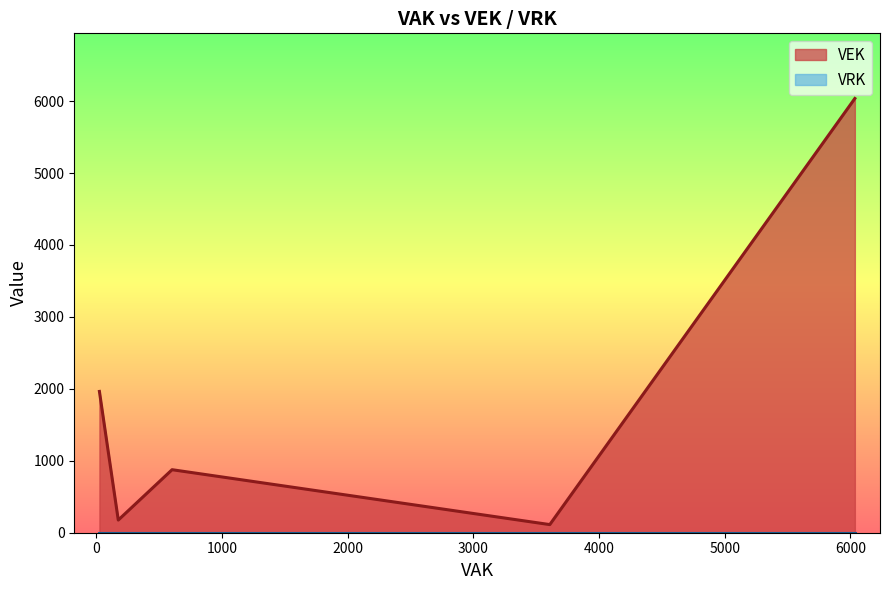

Rank the series at 26 from highest to lowest value.

VEK, VRK